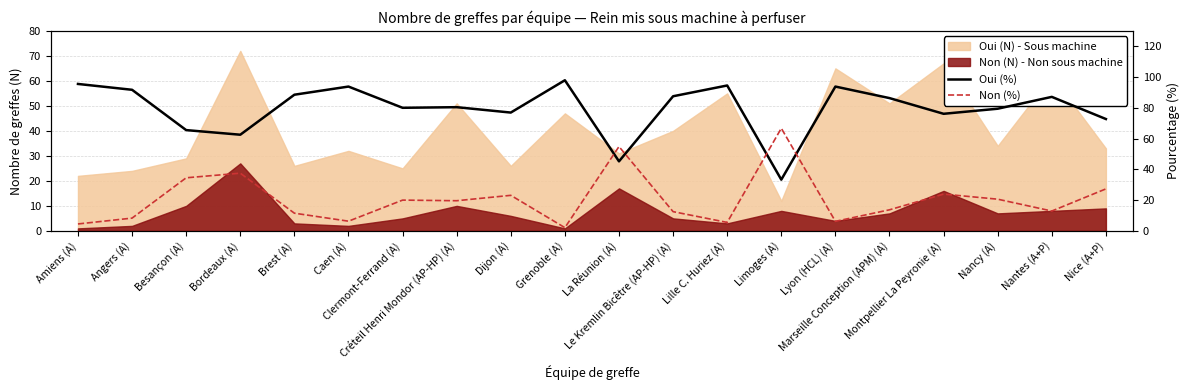

What is the lowest value of the Non (%) series?

2.1